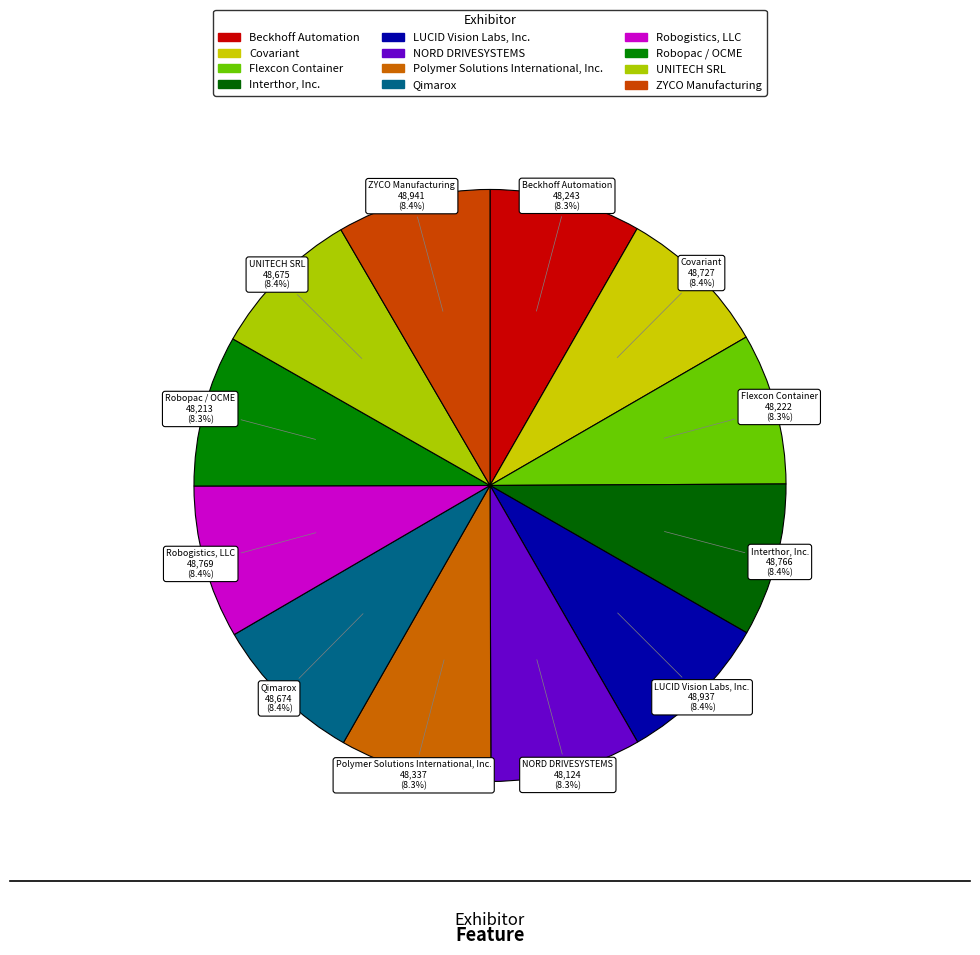

What percentage is the UNITECH SRL slice, to the nearest percent?

8%